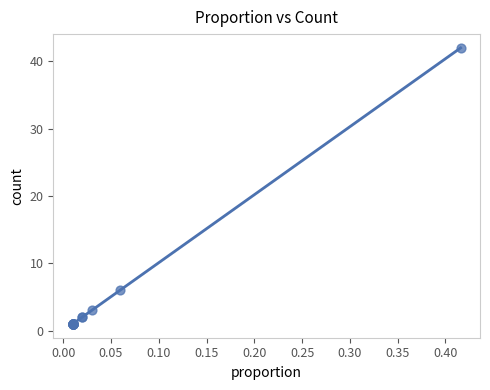

What Y value in the scatter plot is closest to 21?

6